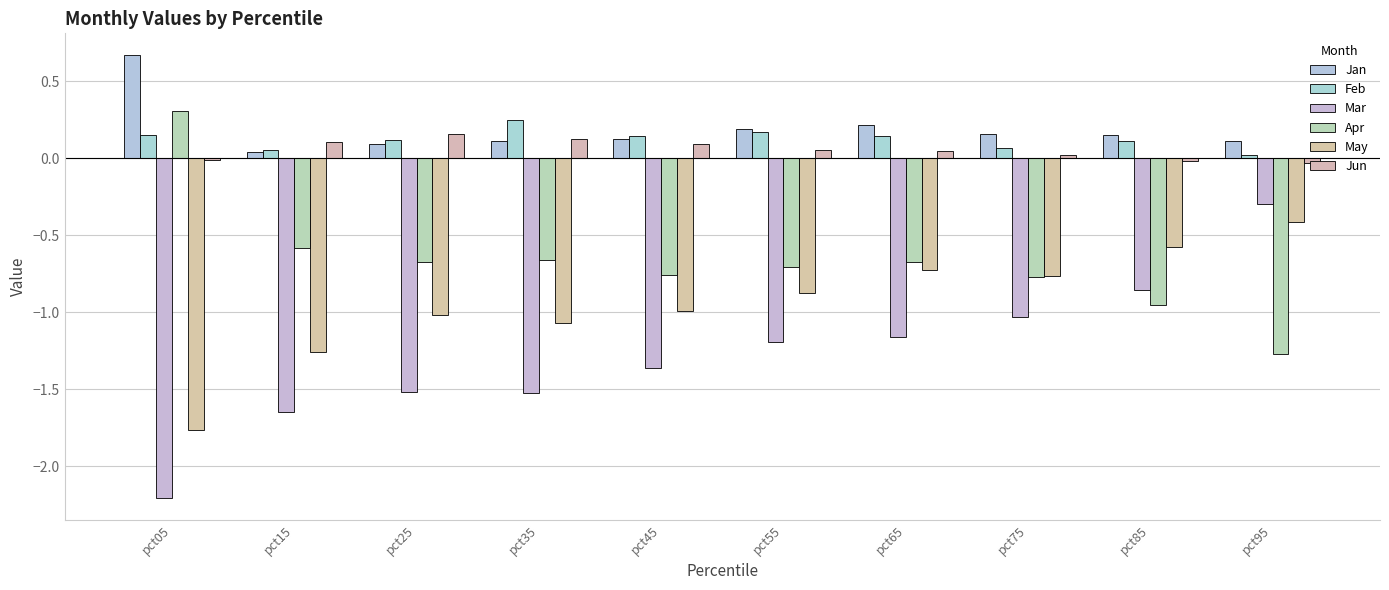

Which series changed the most between pct35 and pct55?

Mar